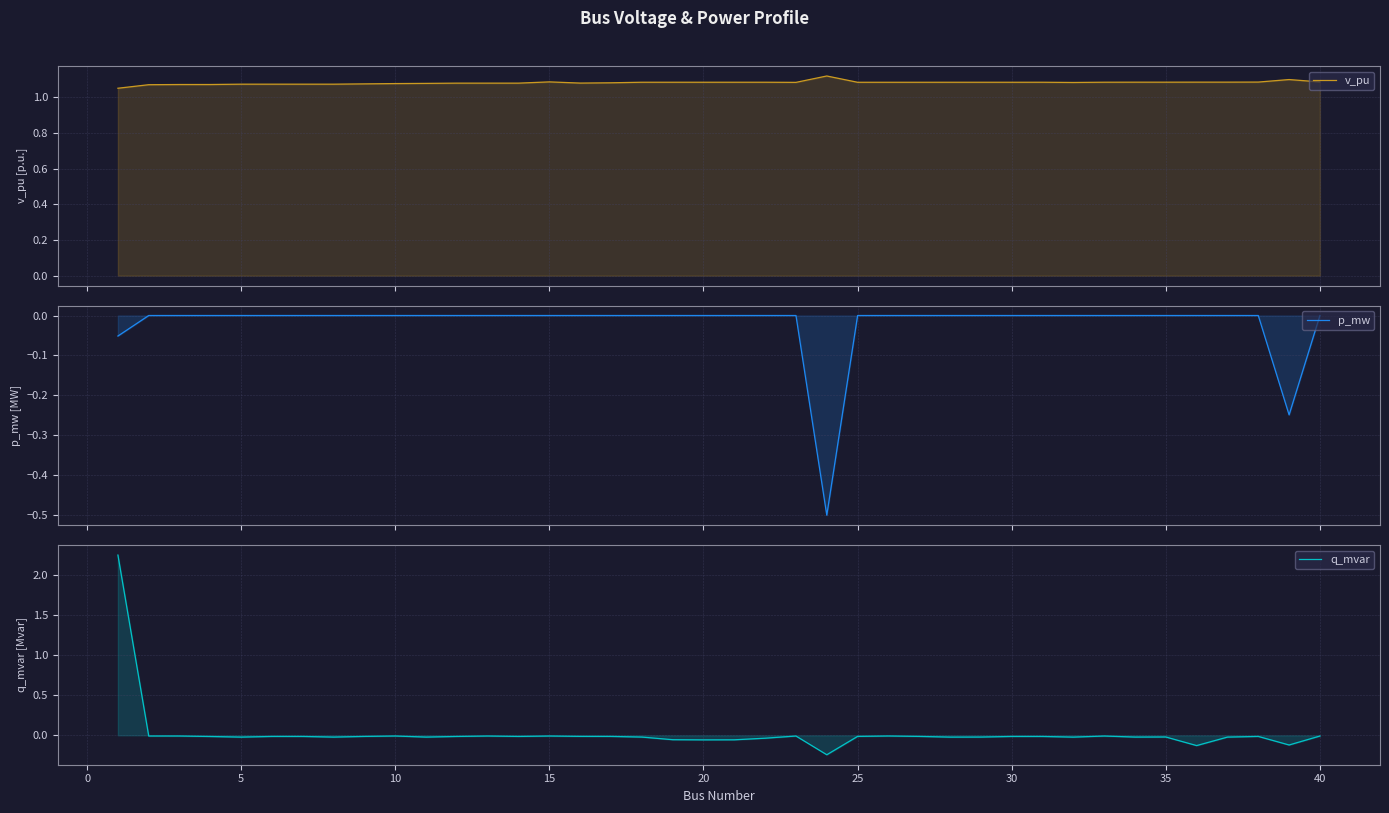

Reading left to right, extract all data points from this chart.

v_pu: 1.1	1.1	1.1	1.1	1.1	1.1	1.1	1.1	1.1	1.1	1.1	1.1	1.1	1.1	1.1	1.1	1.1	1.1	1.1	1.1	1.1	1.1	1.1	1.1	1.1	1.1	1.1	1.1	1.1	1.1	1.1	1.1	1.1	1.1	1.1	1.1	1.1	1.1	1.1	1.1
p_mw: -0.1	-0.0	-0.0	-0.0	-0.0	-0.0	-0.0	-0.0	-0.0	-0.0	-0.0	-0.0	-0.0	-0.0	-0.0	-0.0	-0.0	-0.0	-0.0	-0.0	-0.0	-0.0	-0.0	-0.5	-0.0	-0.0	-0.0	-0.0	-0.0	-0.0	-0.0	-0.0	-0.0	-0.0	-0.0	-0.0	-0.0	-0.0	-0.2	-0.0
q_mvar: 2.3	-0.0	-0.0	-0.0	-0.0	-0.0	-0.0	-0.0	-0.0	-0.0	-0.0	-0.0	-0.0	-0.0	-0.0	-0.0	-0.0	-0.0	-0.1	-0.1	-0.1	-0.0	-0.0	-0.2	-0.0	-0.0	-0.0	-0.0	-0.0	-0.0	-0.0	-0.0	-0.0	-0.0	-0.0	-0.1	-0.0	-0.0	-0.1	-0.0